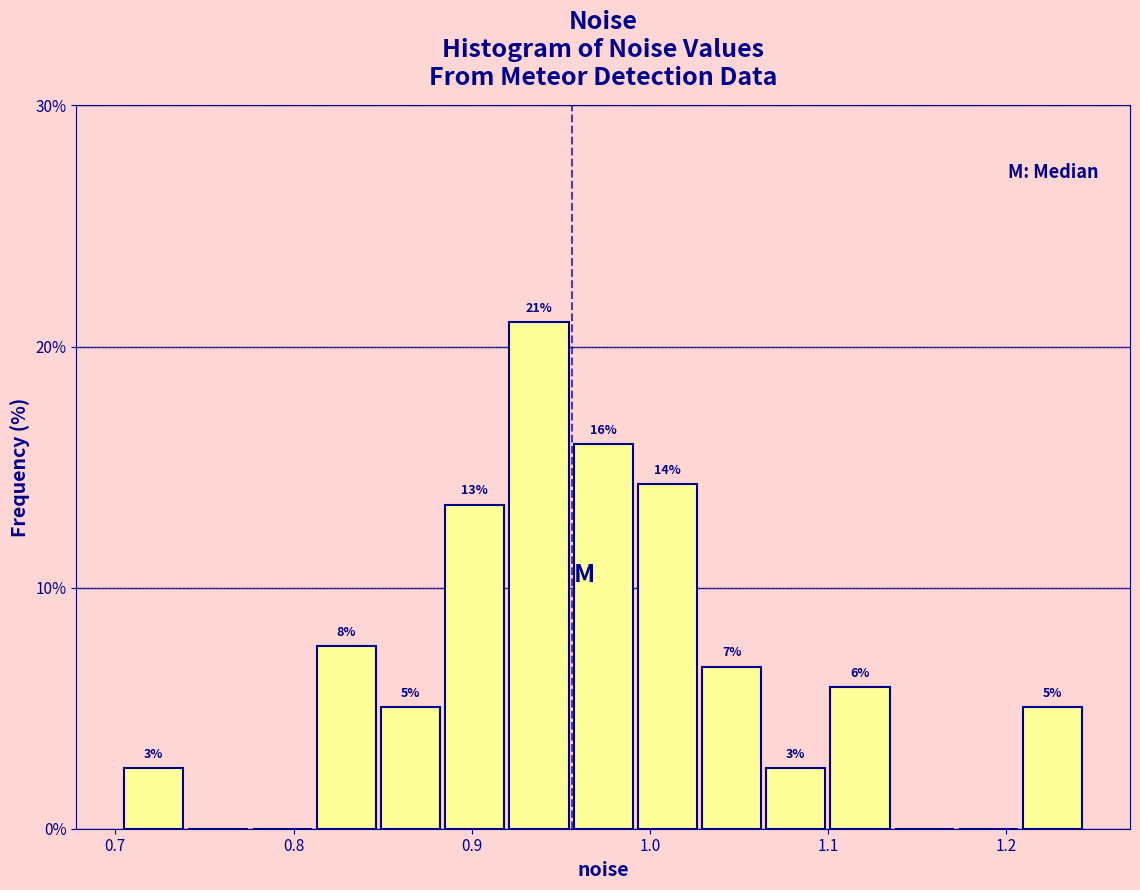

Around what value on the x-axis is the tallest bar? Give the approximate position of its centre, as read against the axis.

0.94